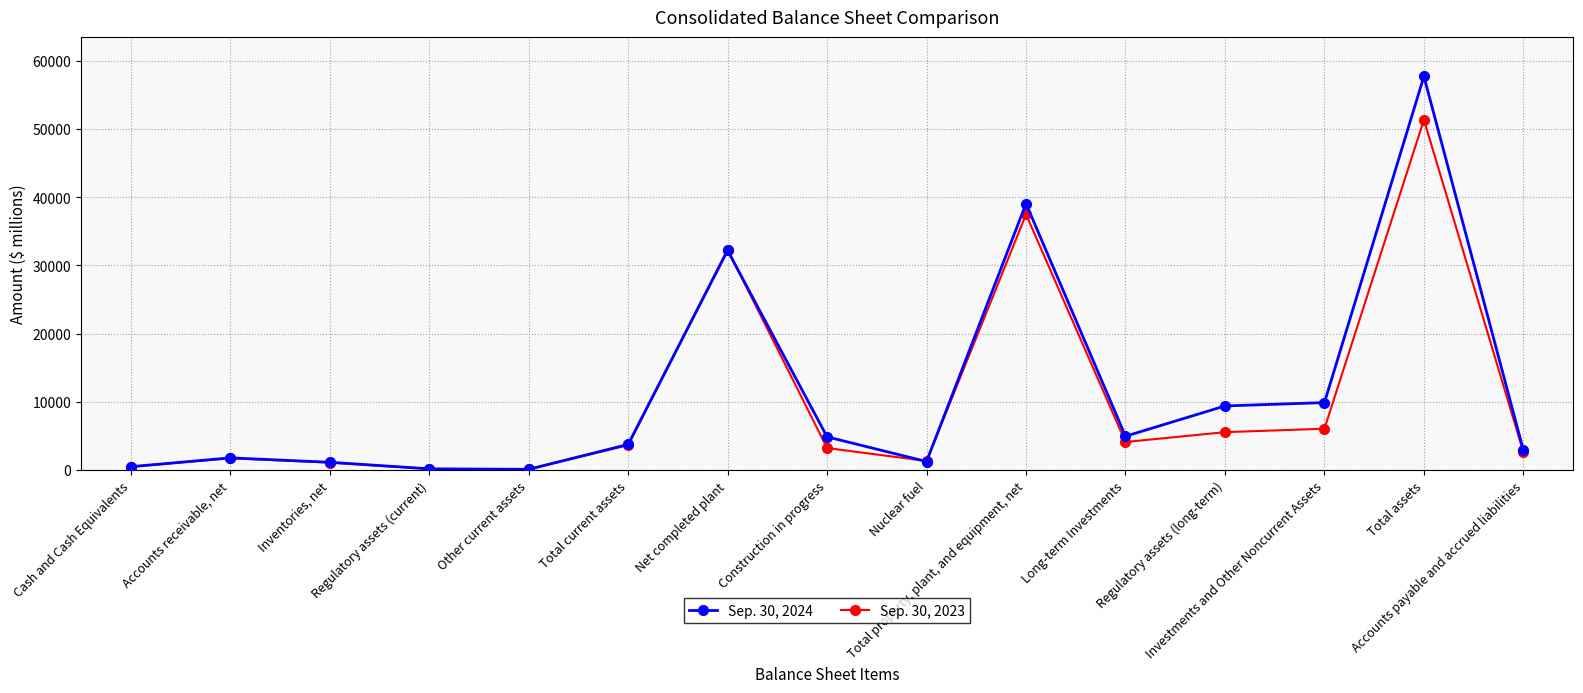

Which series has the largest range (max minus min)?

Sep. 30, 2024